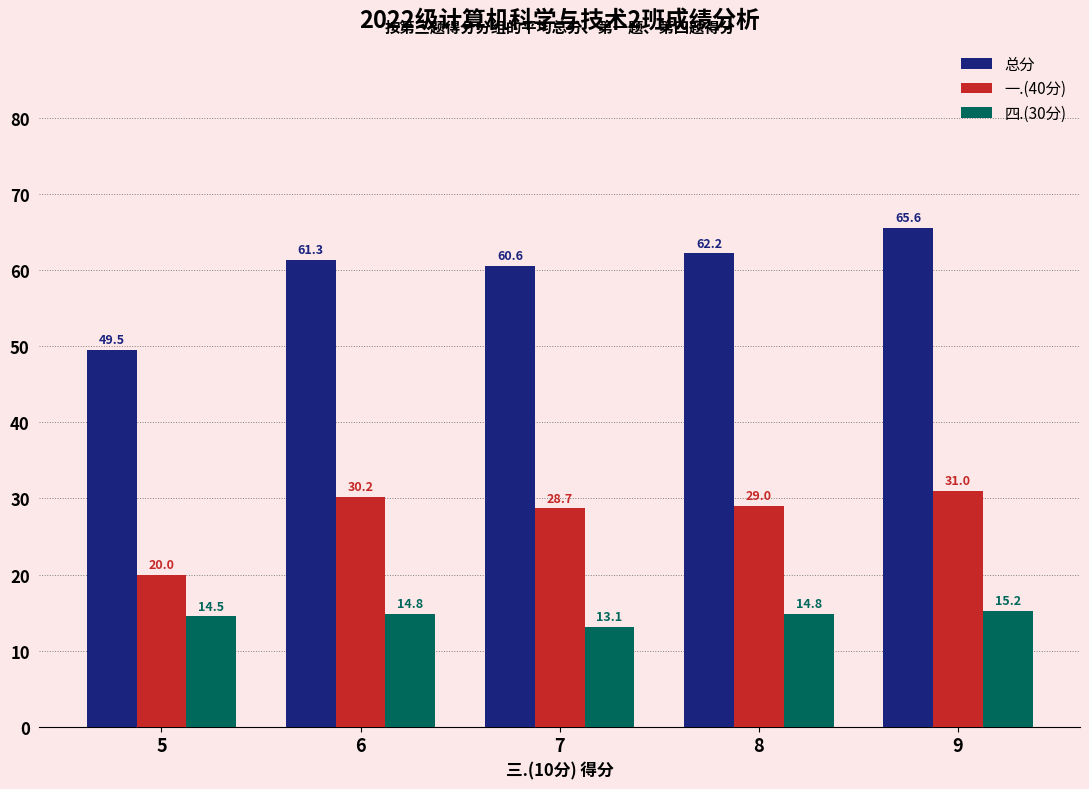

What is the maximum value shown in the chart?

65.6